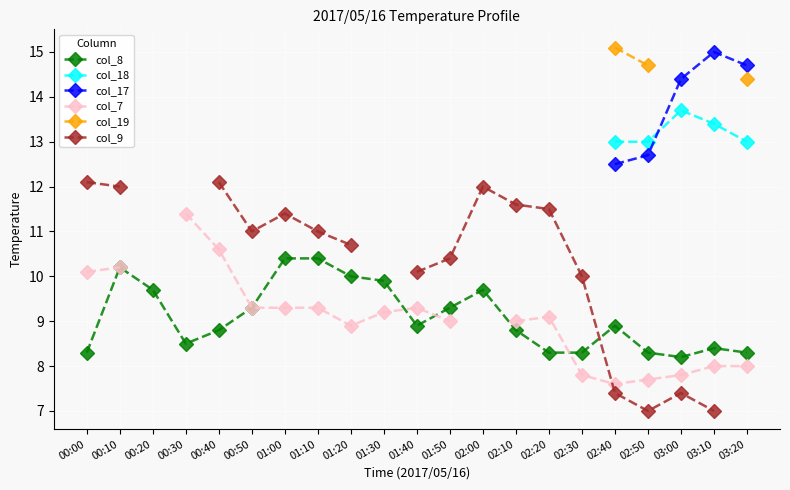

How many series are shown in this chart?

6